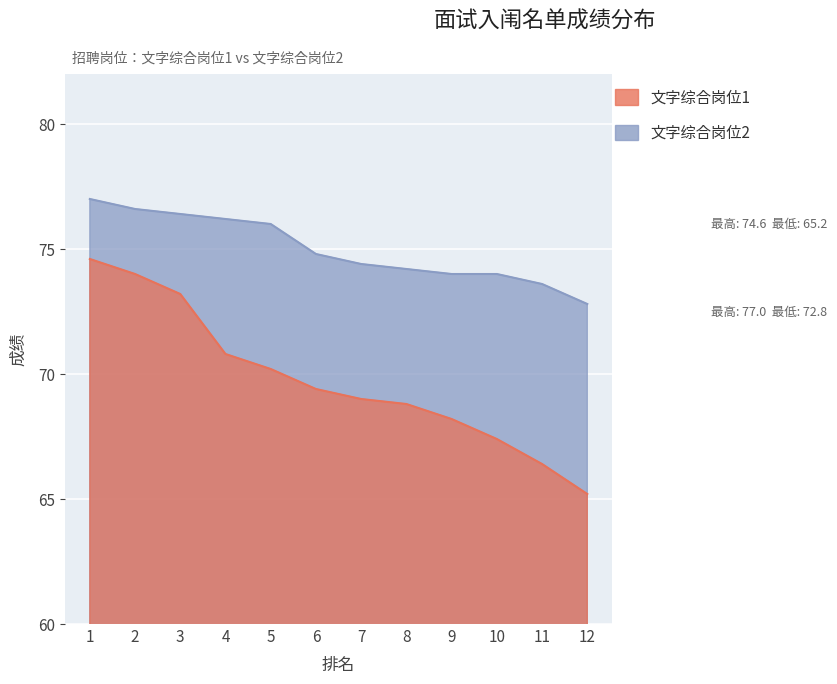

The 文字综合岗位2 series shows 74.4 at 7. True or false?

True